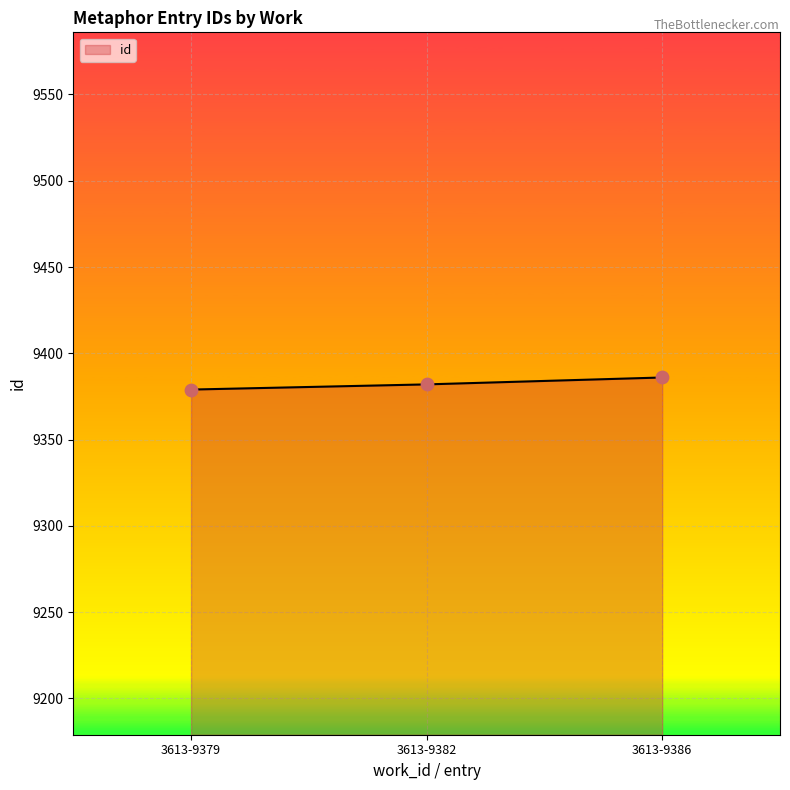

What is the ratio of the value at 3613-9386 to the value at 3613-9379?

1.0